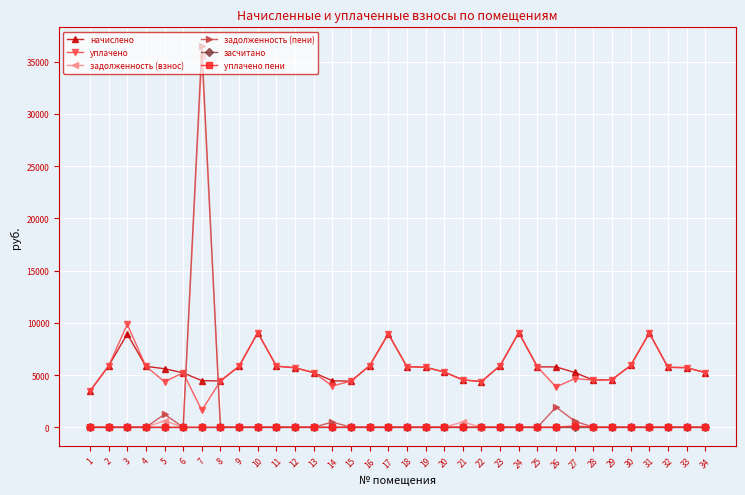

Where is the first local maximum for уплачено?

3